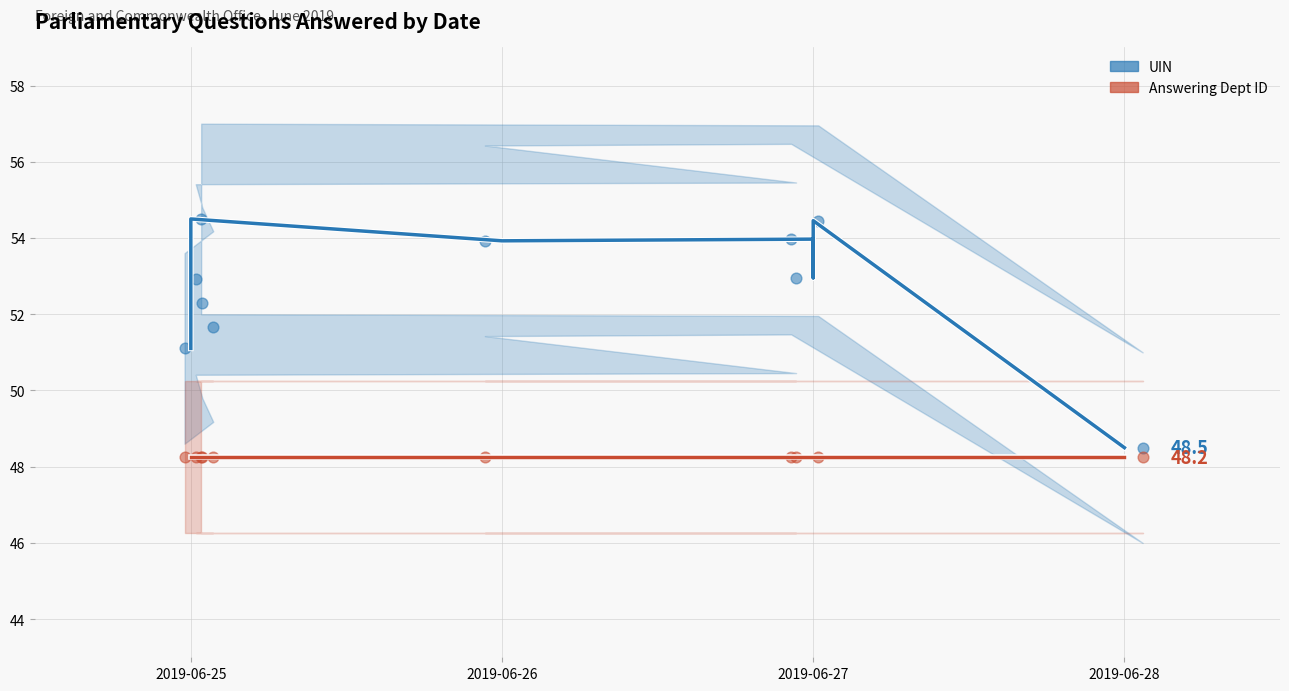

Which series has the widest spread of Y values?

UIN trend